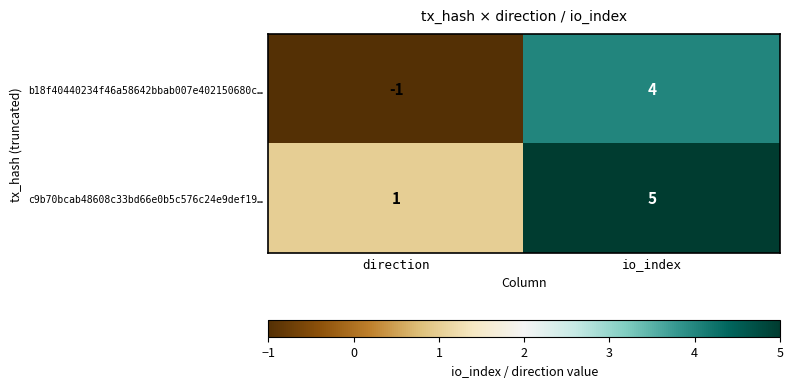

Reading left to right, list all the values displayed in this chart.

b18f40440234f46a58642bbab007e402150680c…: direction=-1	io_index=4
c9b70bcab48608c33bd66e0b5c576c24e9def19…: direction=1	io_index=5